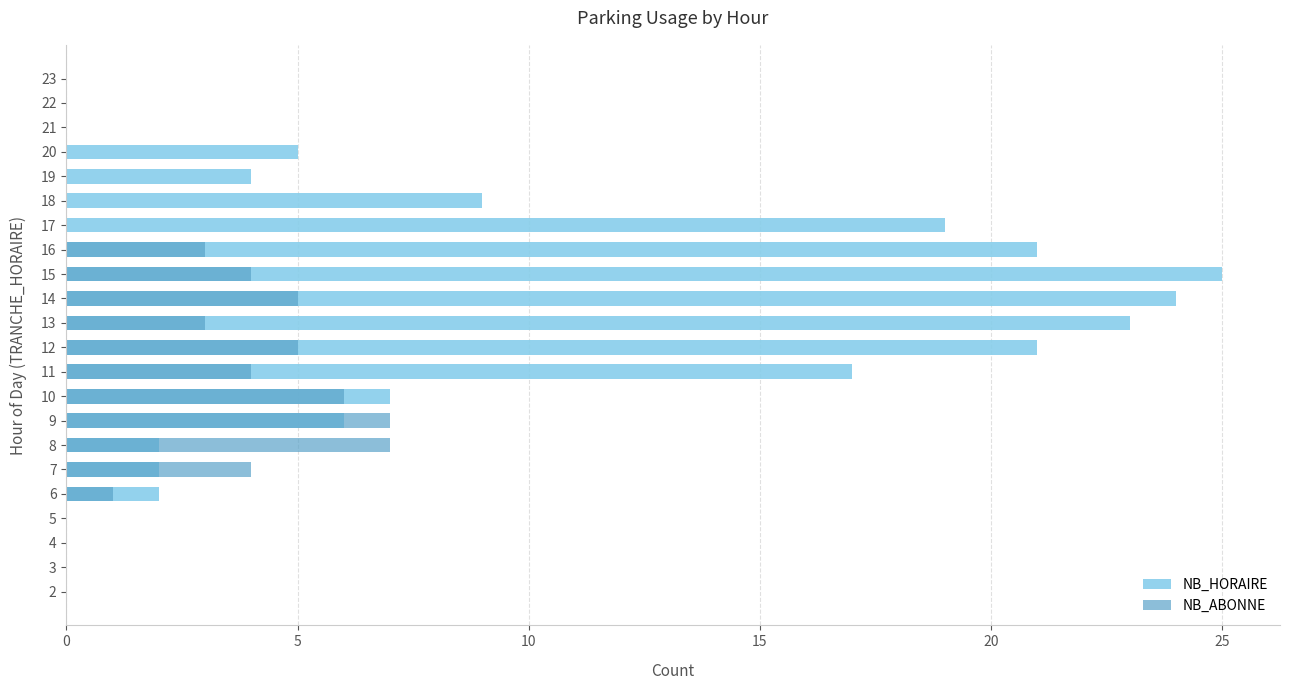

What is the difference between the maximum and minimum values in the NB_ABONNE series?

7